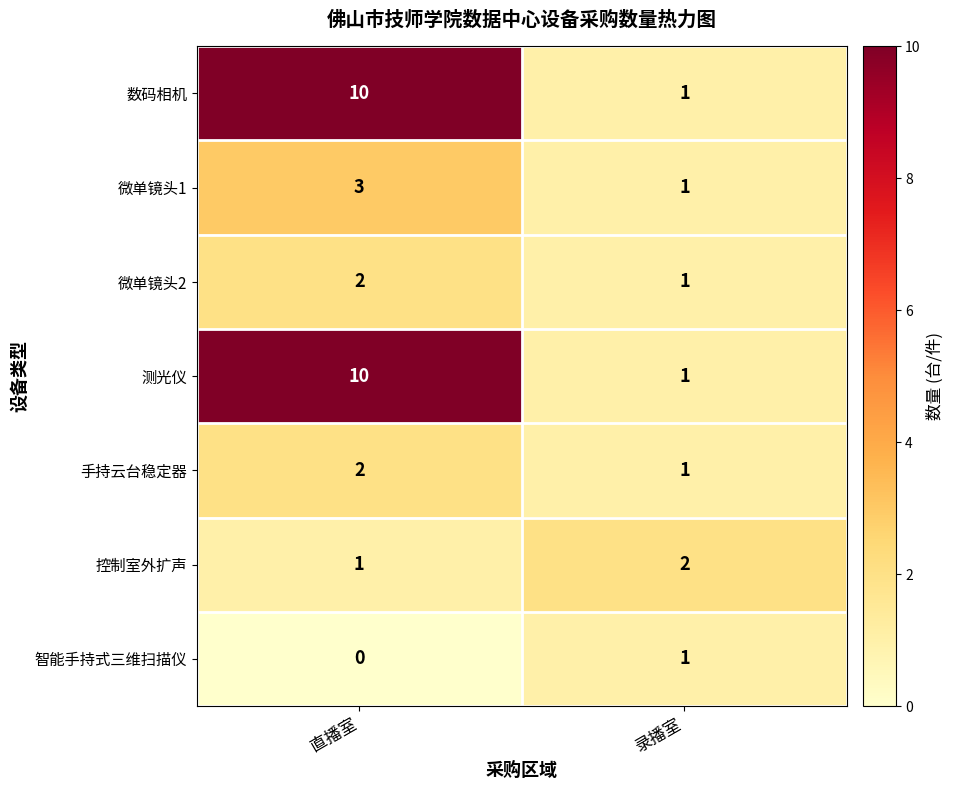

Which label corresponds to the largest value in the chart?

直播室